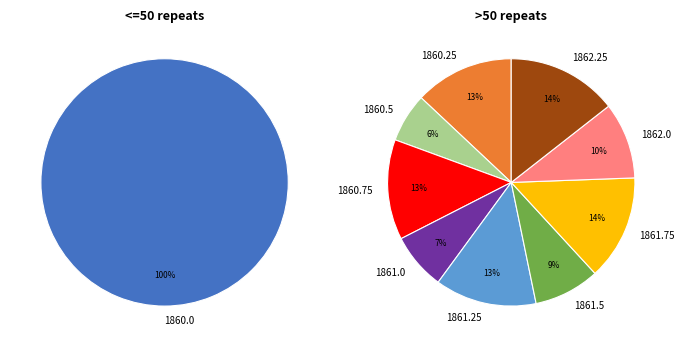

What portion of the pie excludes 1860.5?

98.2%